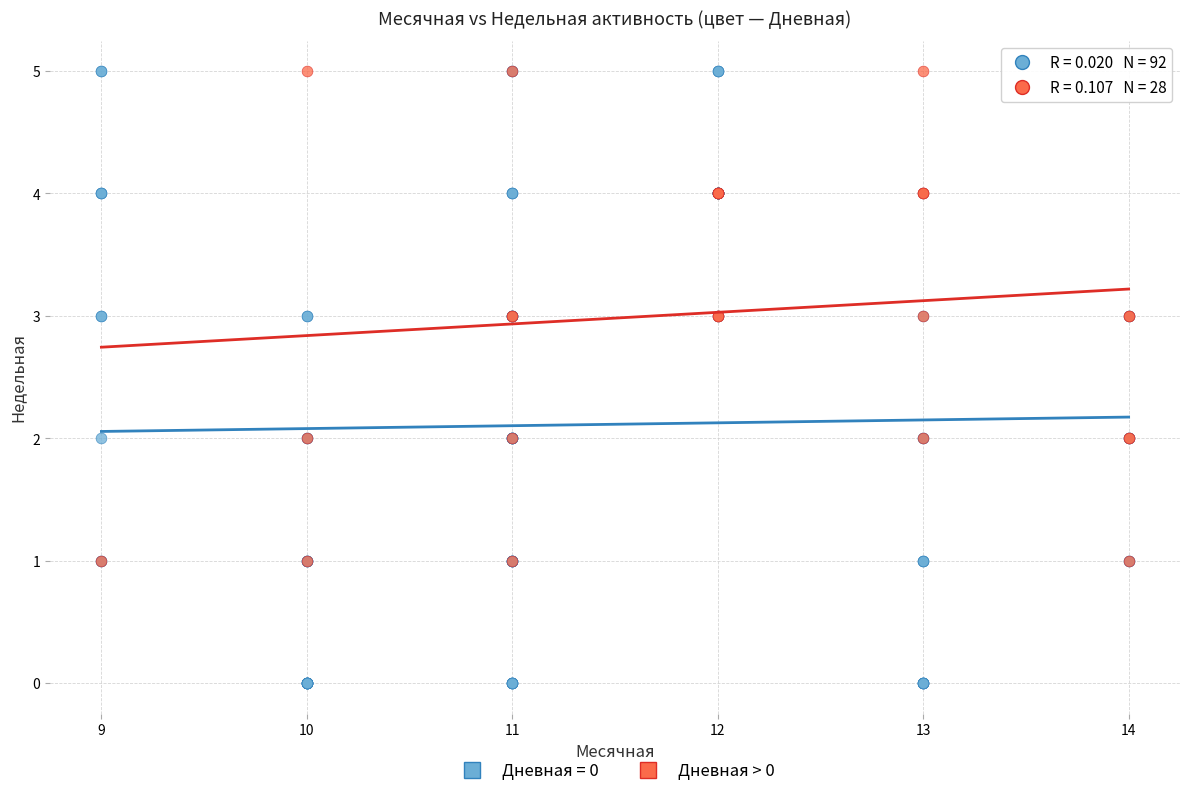

Which series reaches the minimum Y coordinate?

Дневная = 0